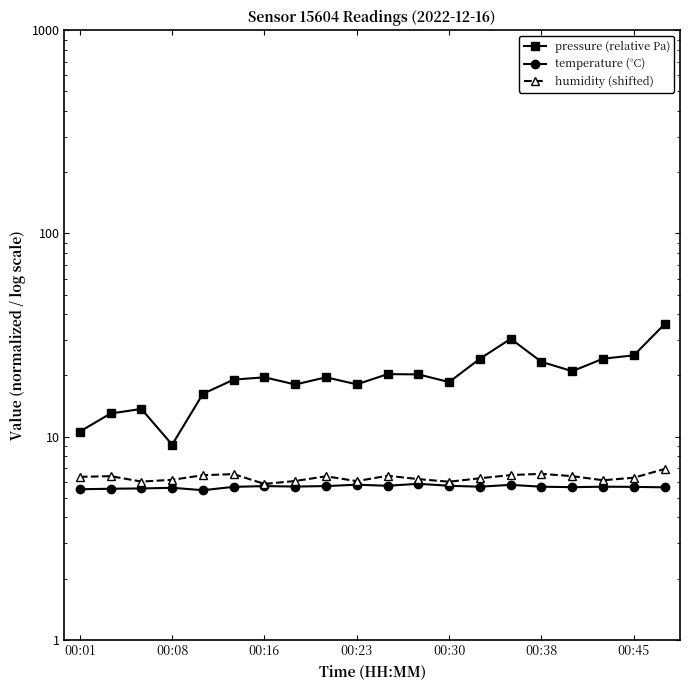

How many lines are shown in the chart?

3